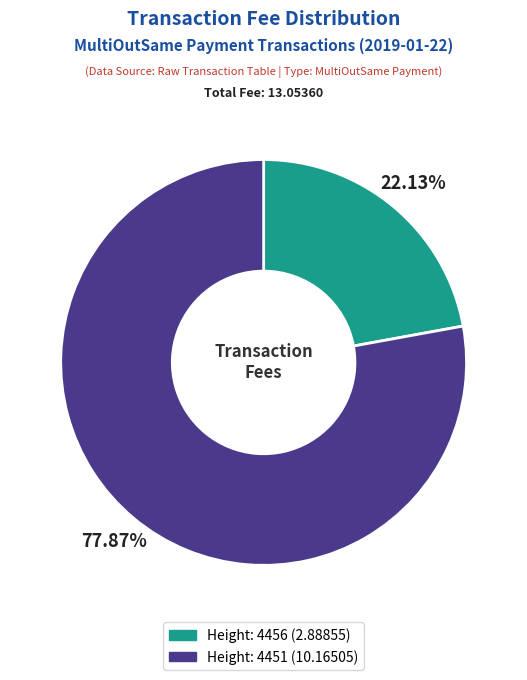

The Height: 4456 slice represents 22% of the pie. True or false?

True